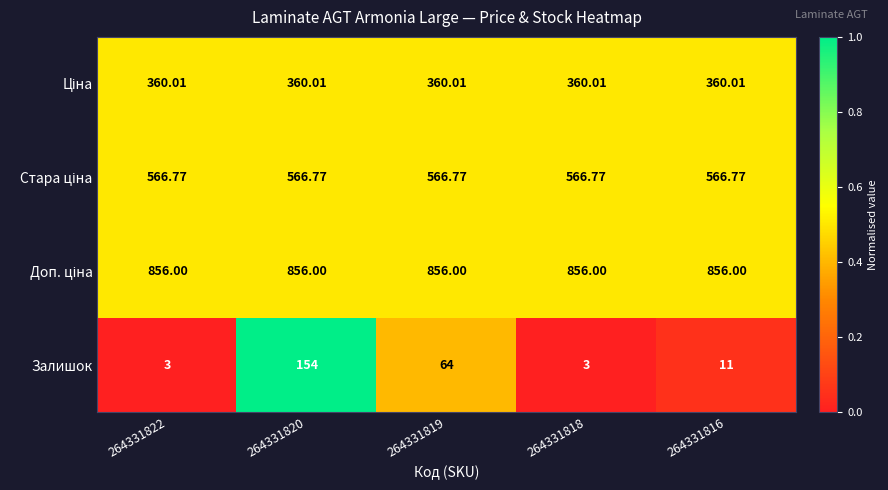

Between 264331819 and 264331818, which series saw the biggest shift?

Залишок